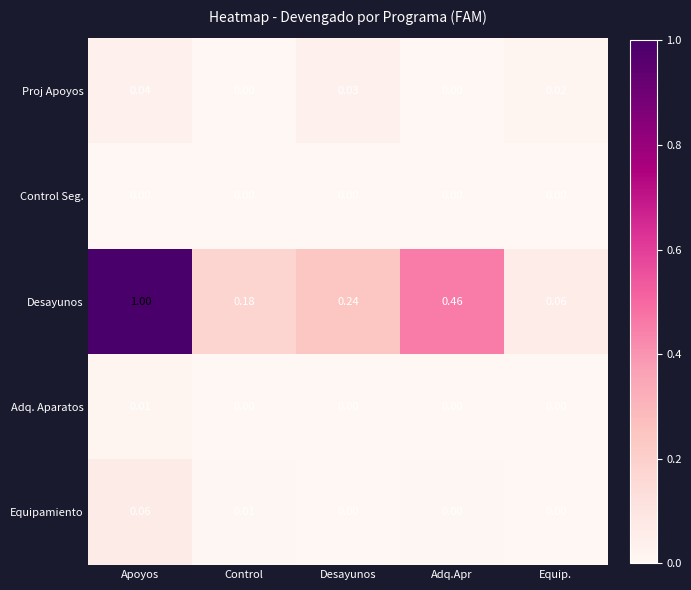

Which series has the largest range (max minus min)?

Desayunos